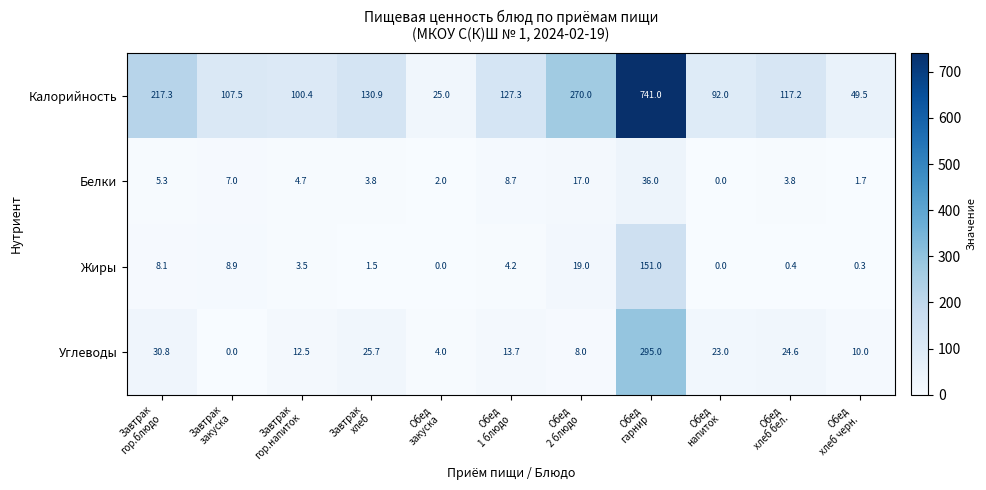

List the series in order of their peak value, lowest first.

Белки, Жиры, Углеводы, Калорийность